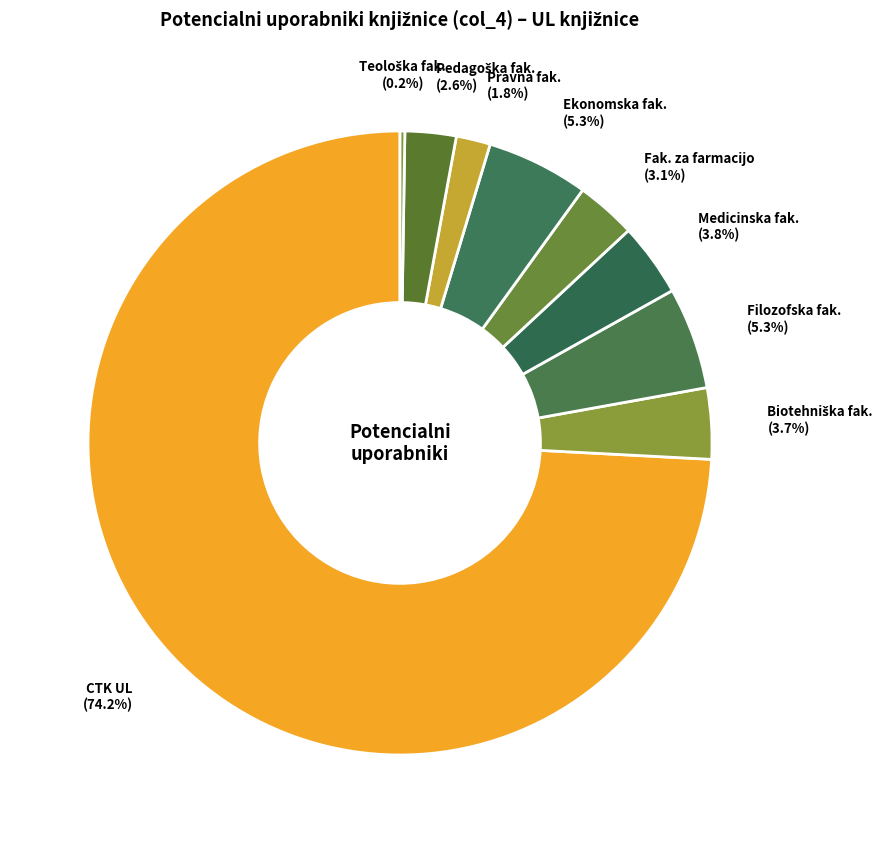

Which has a higher value, Ekonomska fak. or CTK UL?

CTK UL